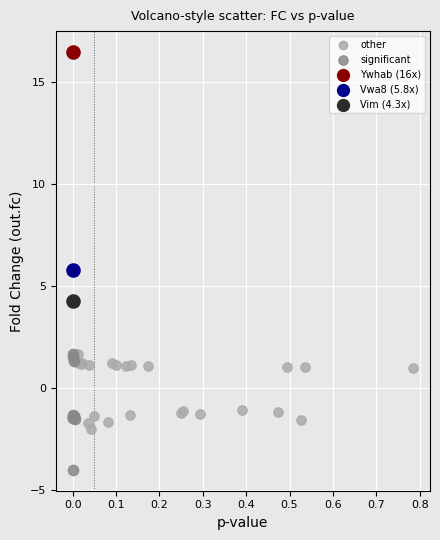

Which series contains the lowest Y value?

significant